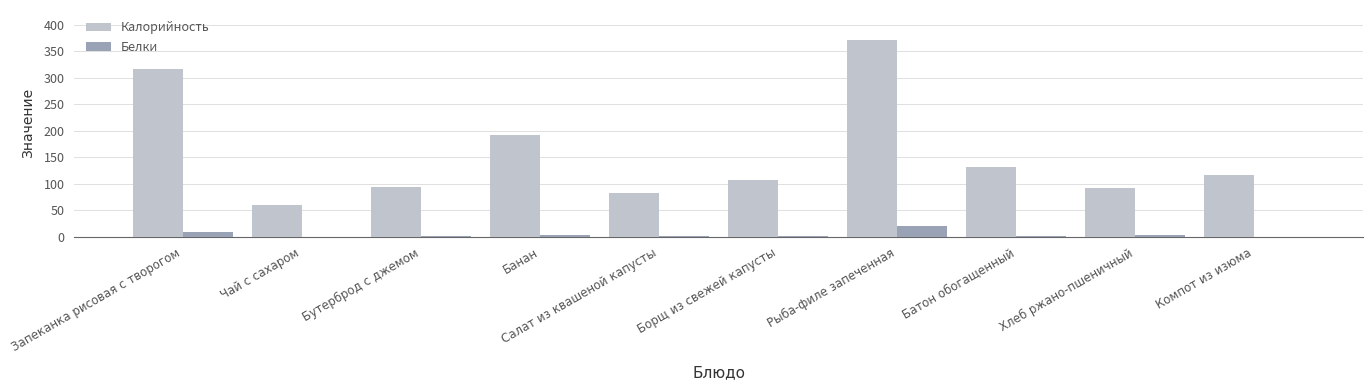

Which series changed the most between Чай с сахаром and Рыба-филе запеченная?

Калорийность